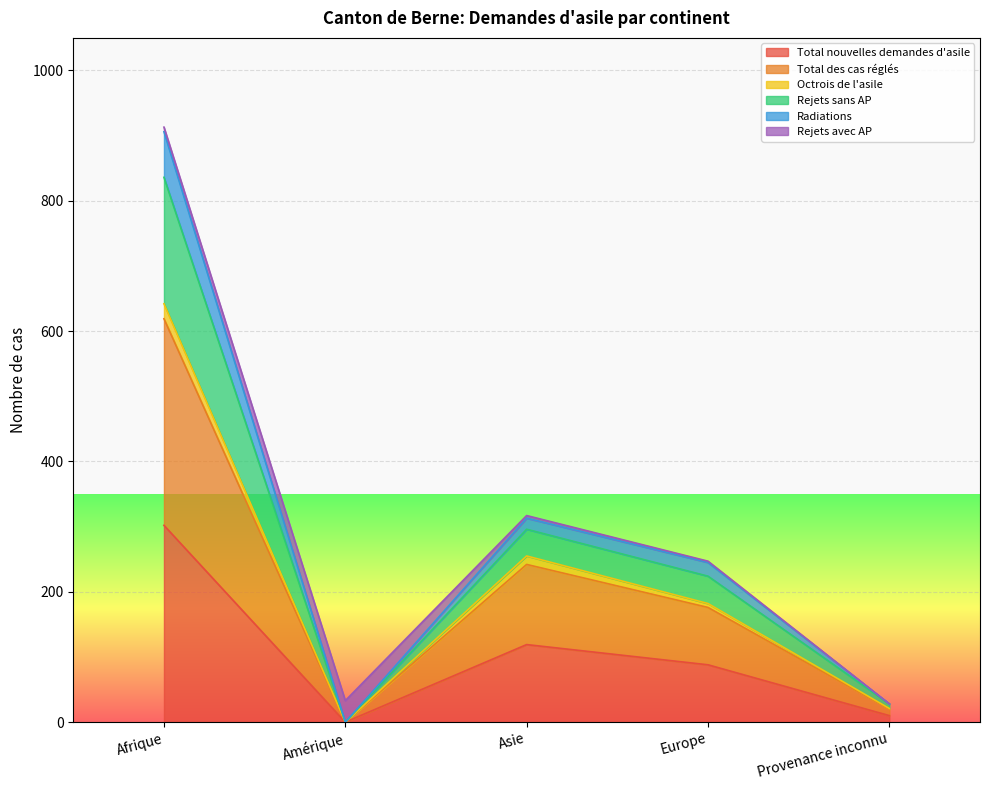

Where is the first local minimum for Total nouvelles demandes d'asile?

Amérique